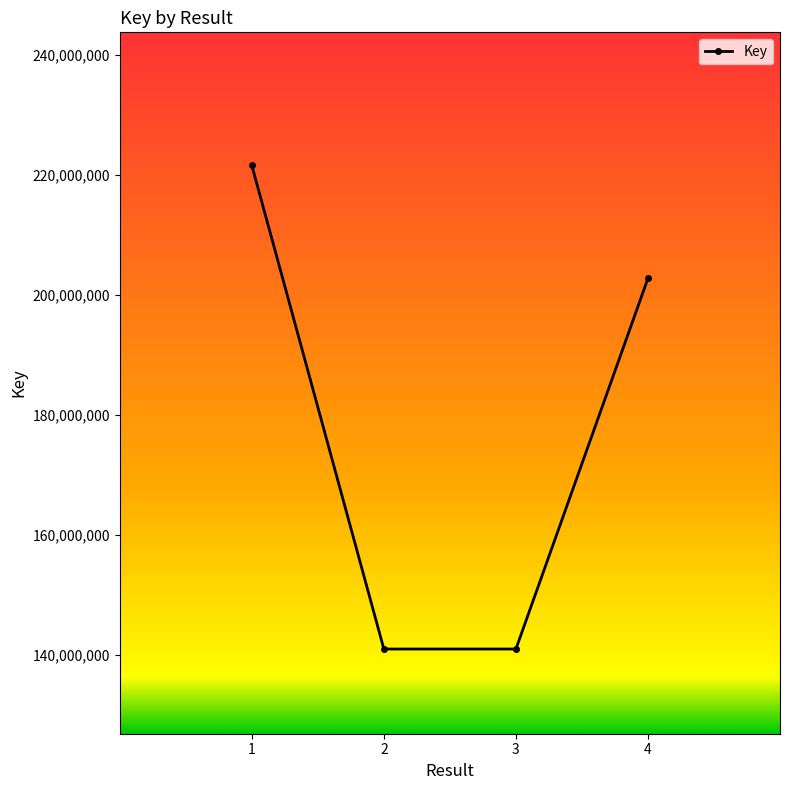

True or false: the data shows 305991562 at 1.

False